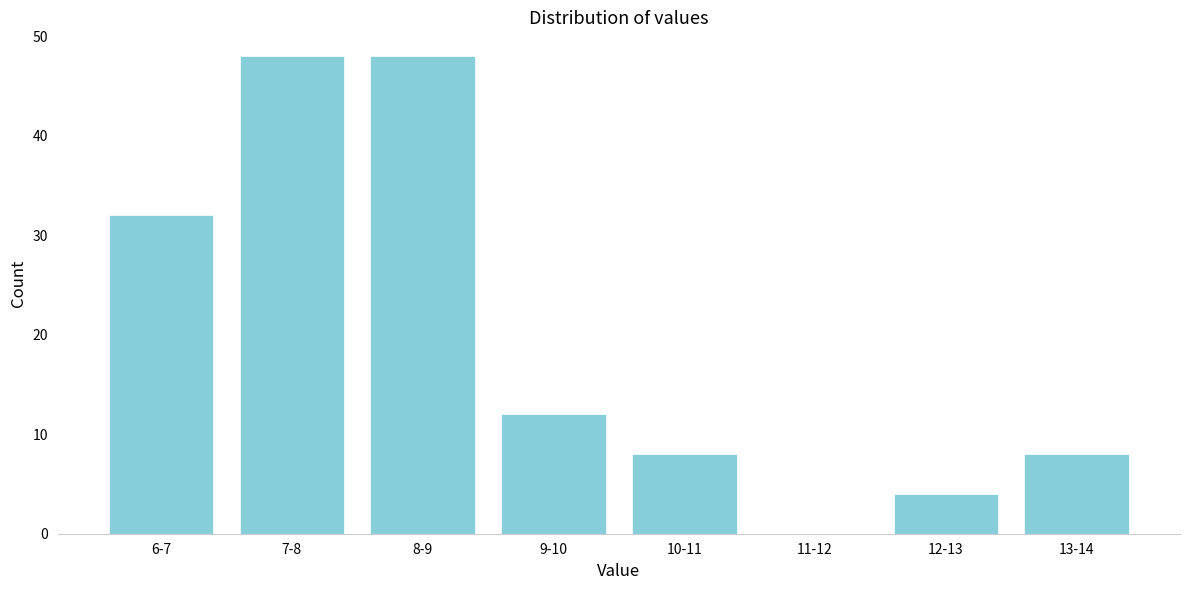

Reading left to right, list all the values displayed in this chart.

6-7=32	7-8=48	8-9=48	9-10=12	10-11=8	11-12=0	12-13=4	13-14=8